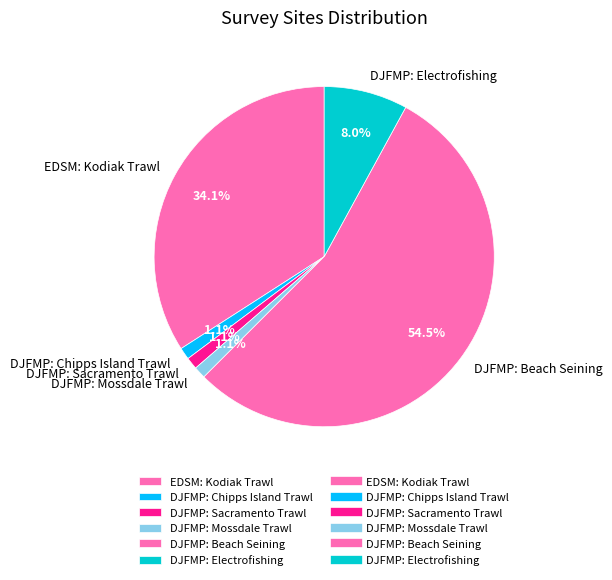

Count the number of slices in the pie.

6